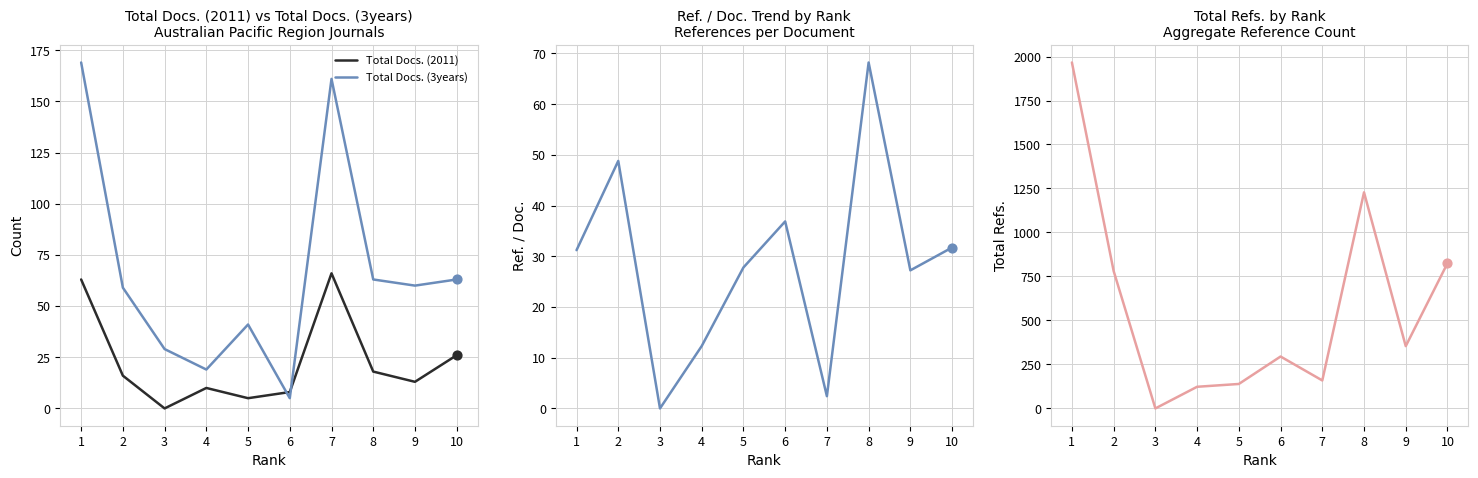

The Total Docs. (3years) series shows 84 at 9. True or false?

False